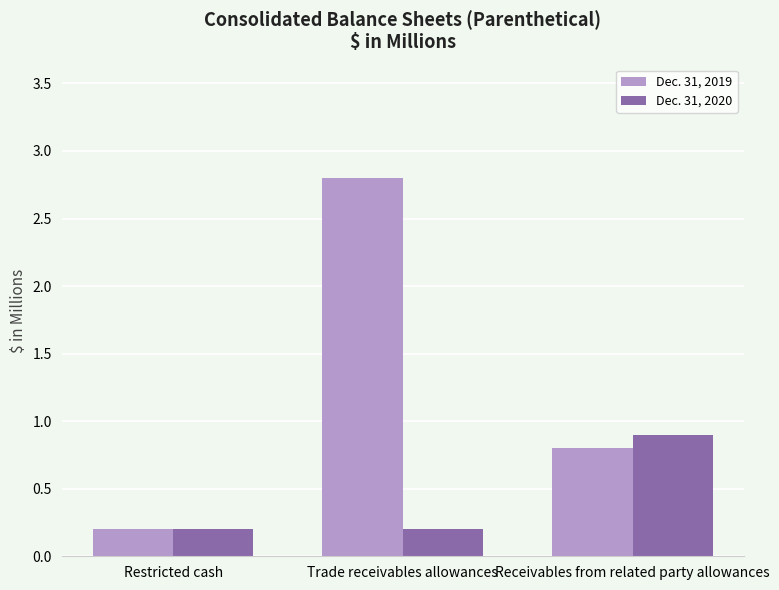

What value does the Dec. 31, 2019 series have at Receivables from related party allowances?

0.8